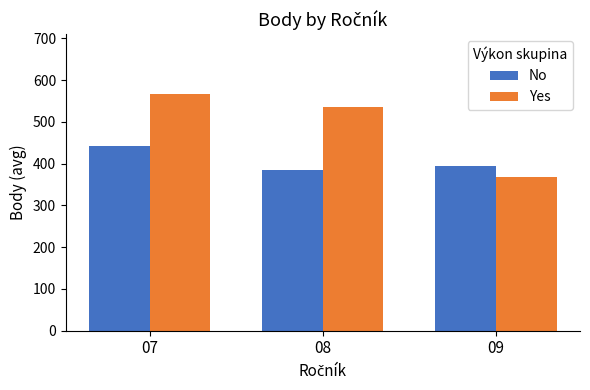

How many groups of bars are there?

3